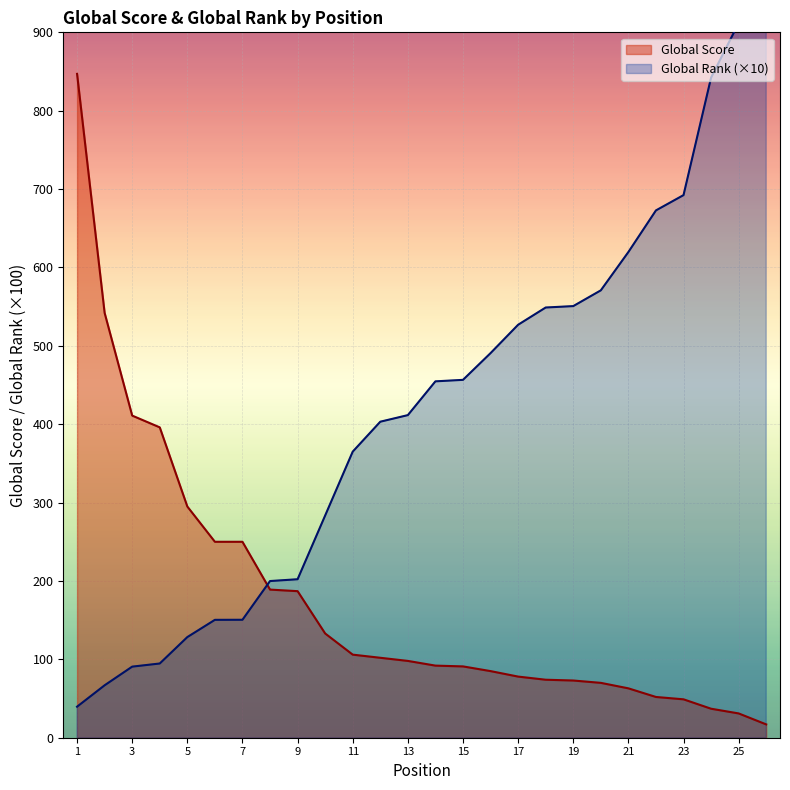

What are all the series names shown in the legend?

Global Score line, Global Rank line (×10)